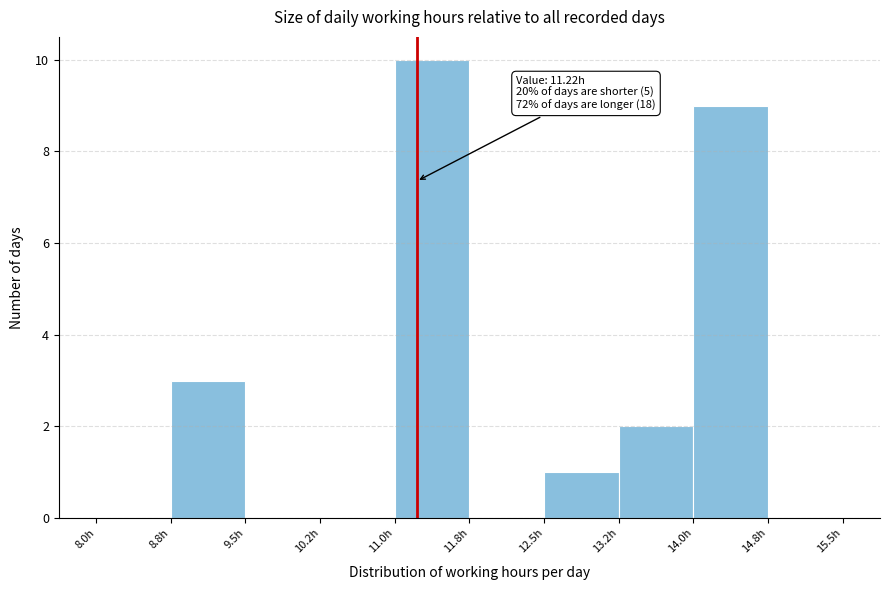

Over which range of the x-axis is the bar tallest?

11.00 to 11.75